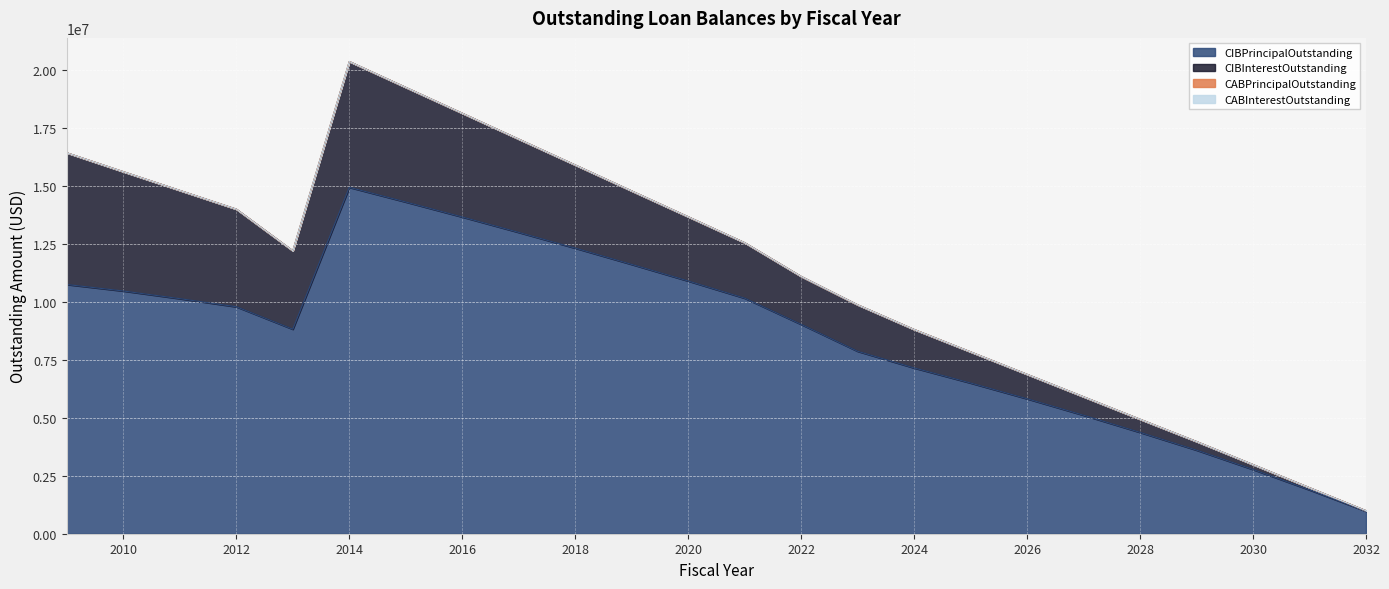

Where is CABInterestOutstanding nearest to the value 0?

2009